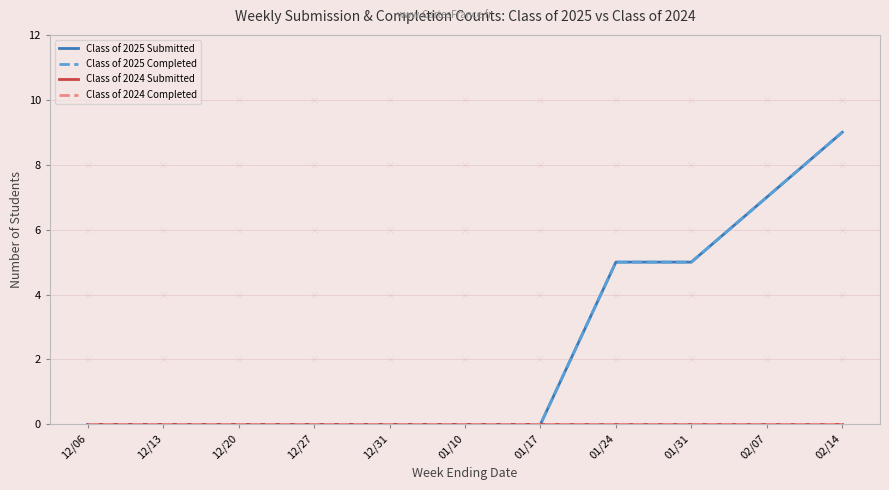

Which series has the largest range (max minus min)?

Class of 2025 Submitted